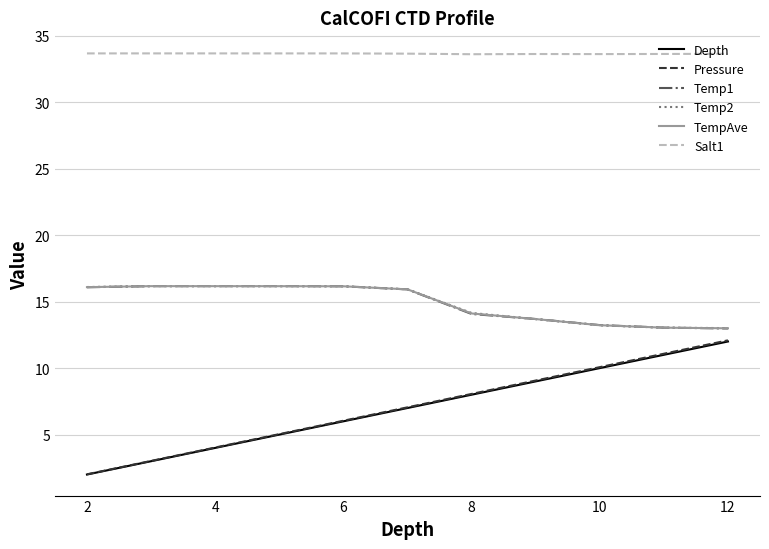

Which series has the largest total across all categories?

Salt1